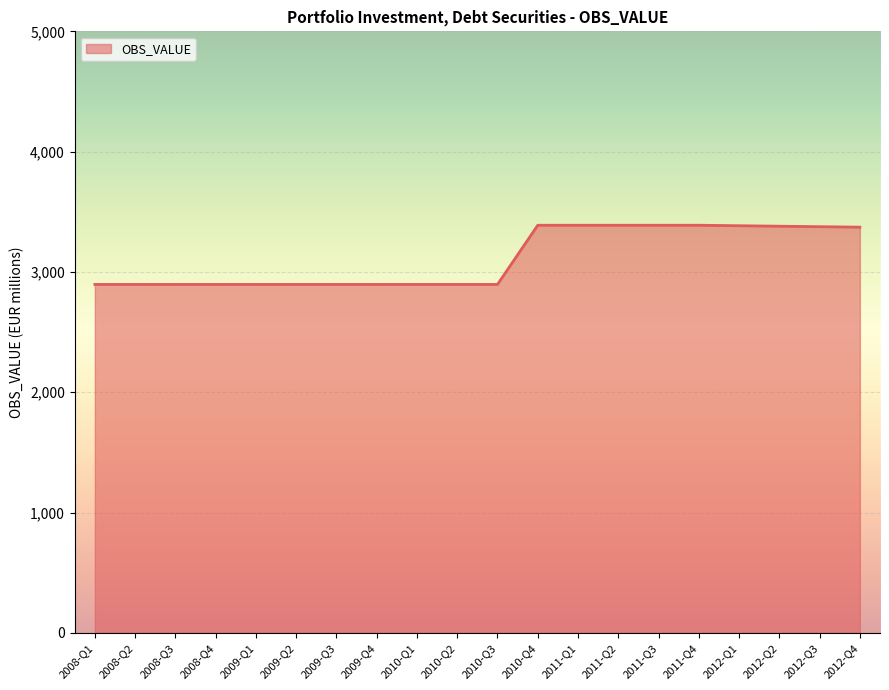

What is the approximate value at 2011-Q1?

3388